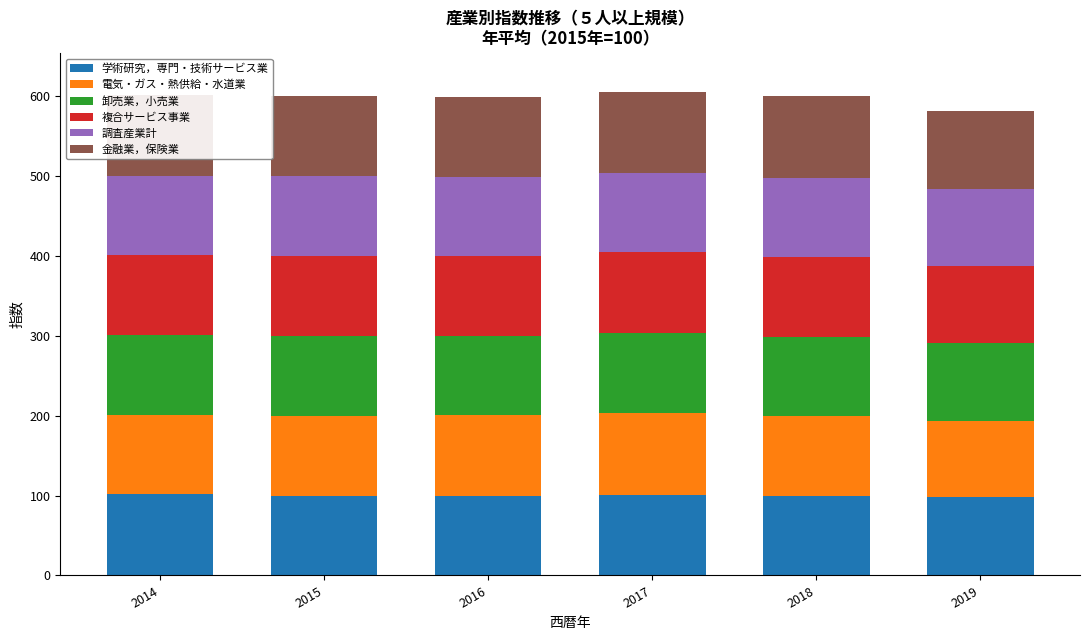

The value of 学術研究，専門・技術サービス業 at 2019 is 98.2. True or false?

True